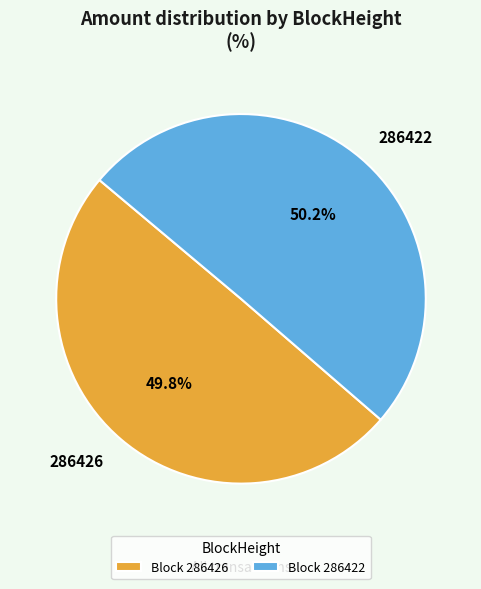

How many segments does this pie chart have?

2